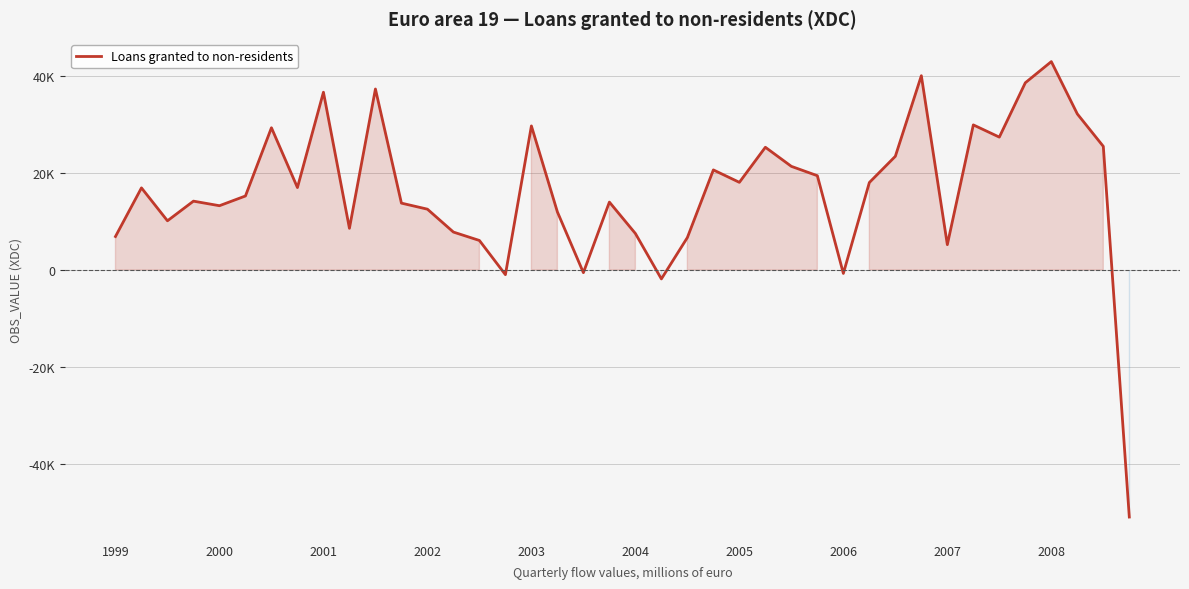

What is the difference between the second highest and minimum values?

90932.3